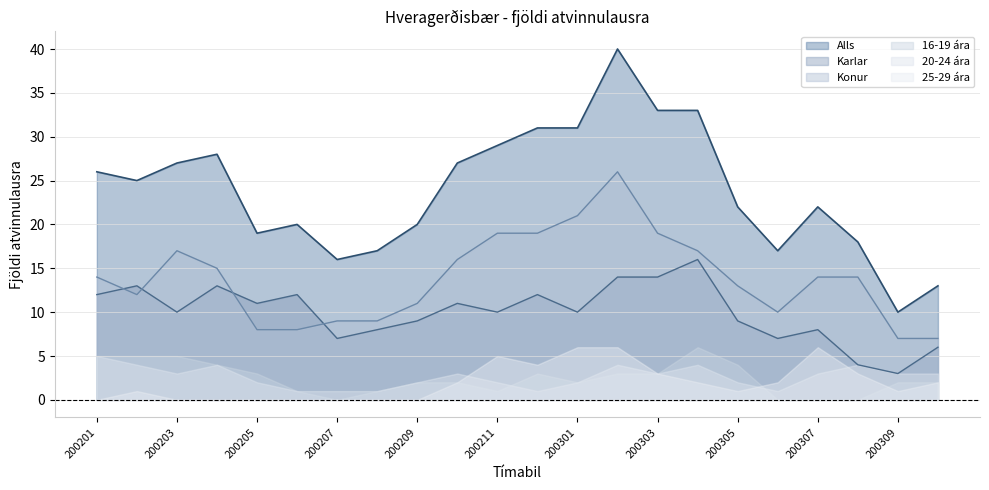

What is the average value of the Karlar series?

10